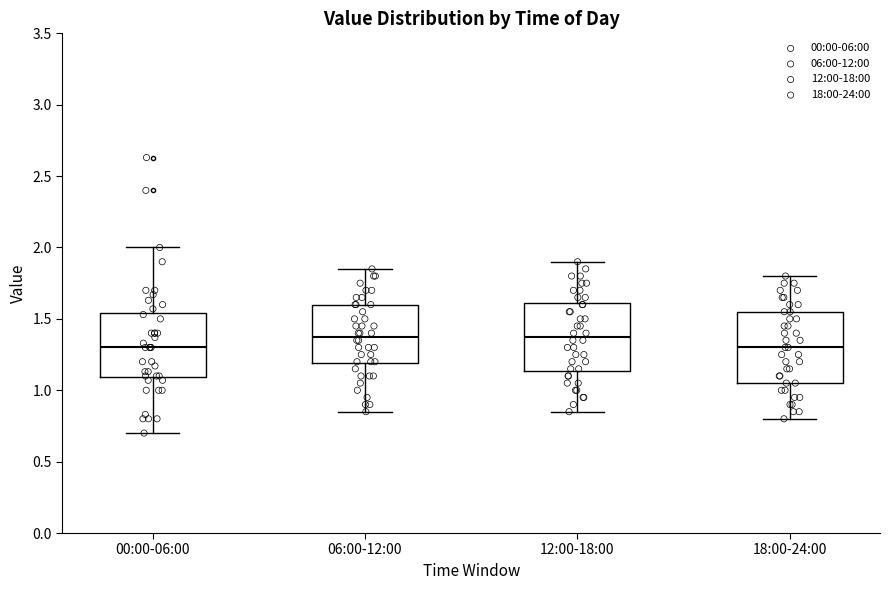

Reading left to right, transcribe this box plot: for each box, give where its median line is, the range the box spans, and where its two whiskers end, as read against the y-axis. The values are not printed on the chart, so give them approximately, as read against the axis.

00:00-06:00: median 1.30, box 1.10 to 1.55, whiskers 0.70 to 2.00
06:00-12:00: median 1.40, box 1.20 to 1.60, whiskers 0.85 to 1.85
12:00-18:00: median 1.40, box 1.15 to 1.60, whiskers 0.85 to 1.90
18:00-24:00: median 1.30, box 1.05 to 1.55, whiskers 0.80 to 1.80